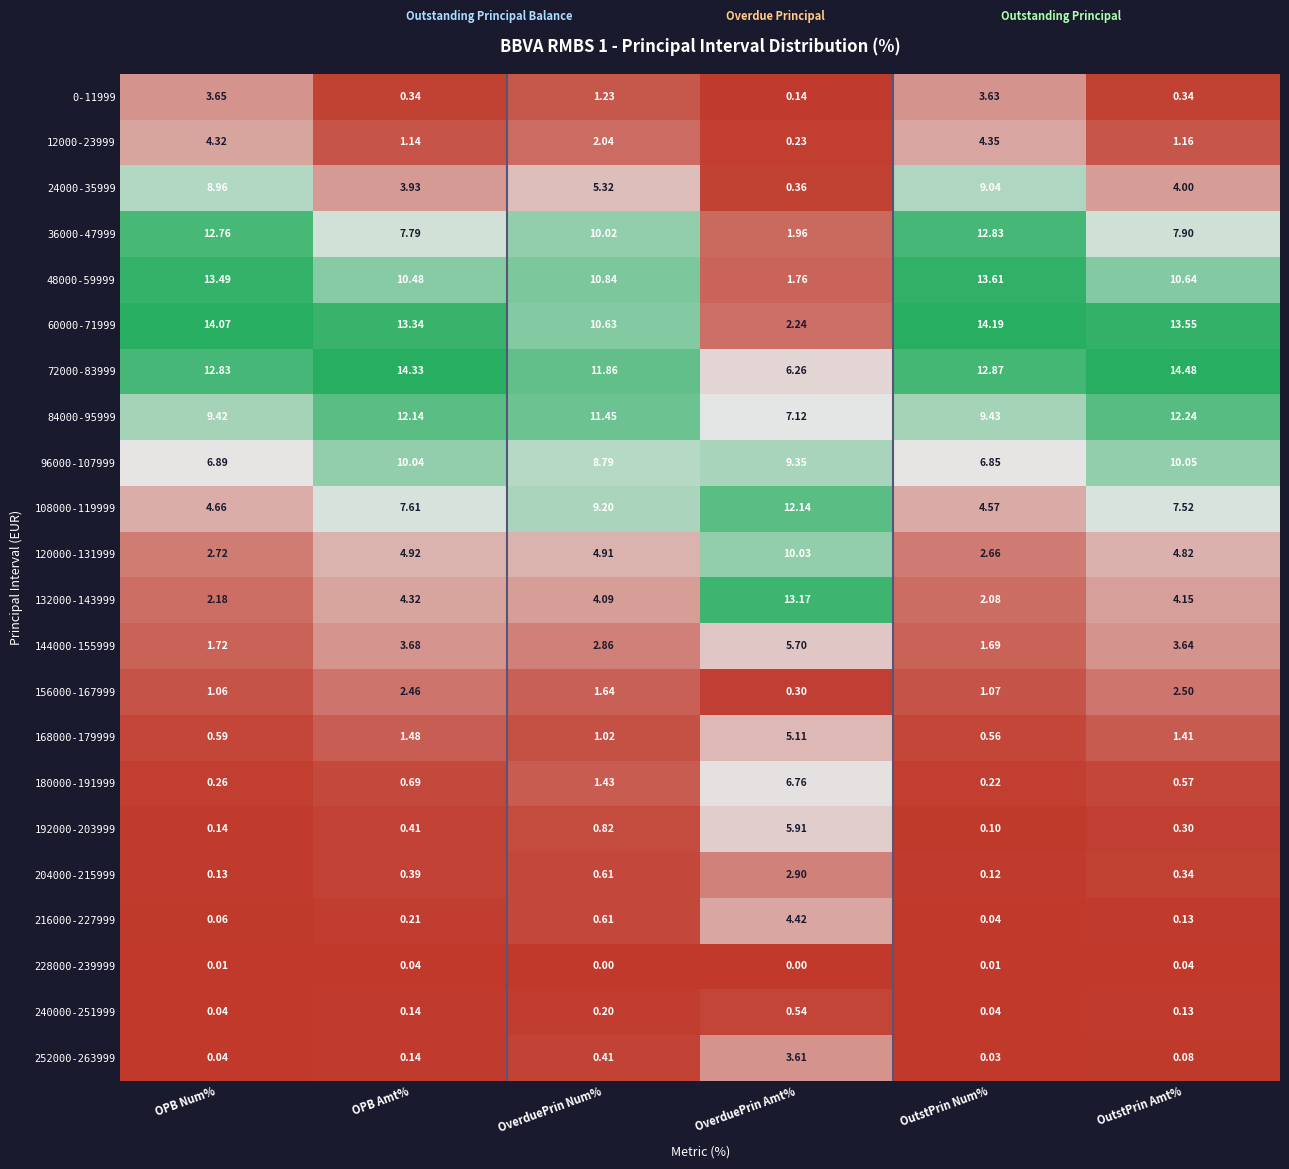

At which category is the sum across all series the highest?

OPB Amt%